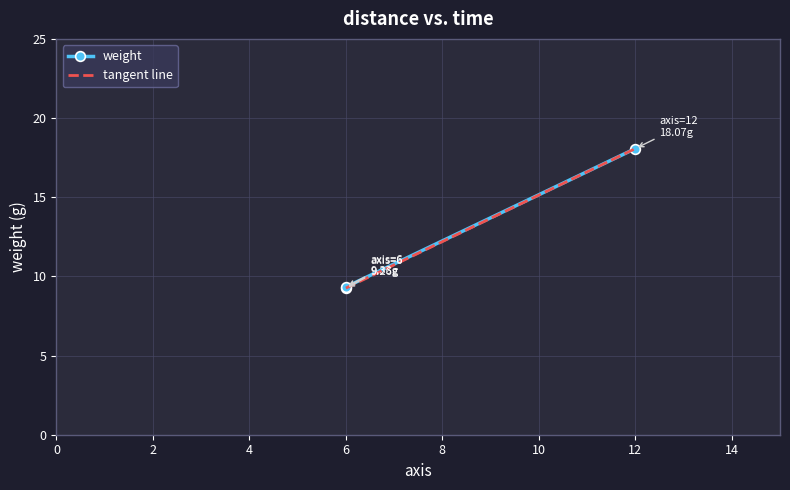

True or false: the data shows 14.4 at 6.

False